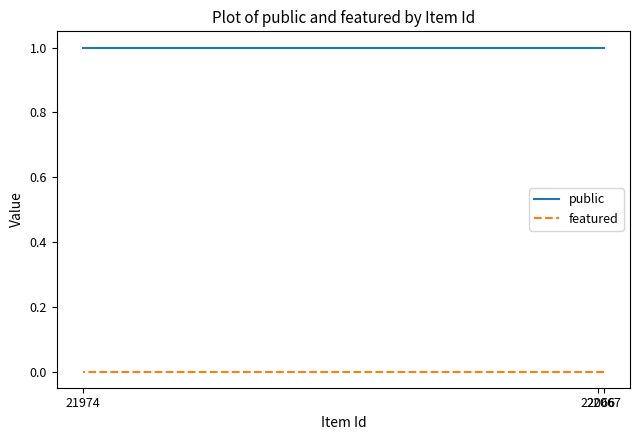

What is the lowest value of the public series?

1